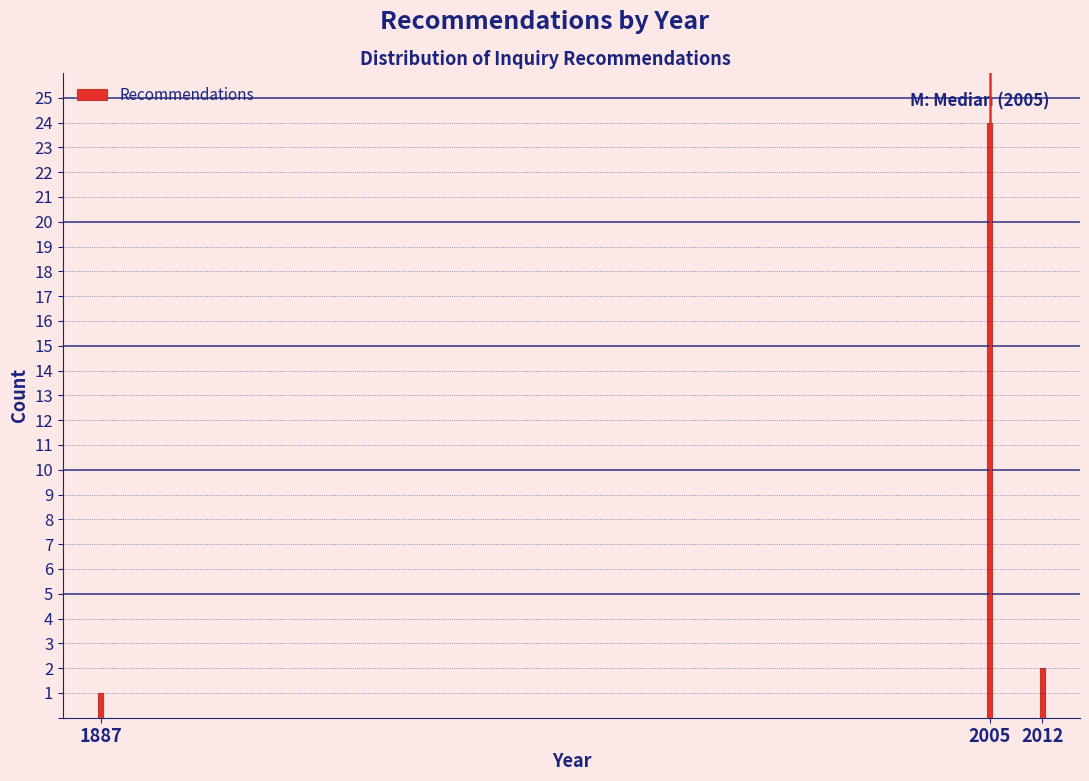

Reading left to right, transcribe all the data shown in this chart.

1887=1	2005=24	2012=2